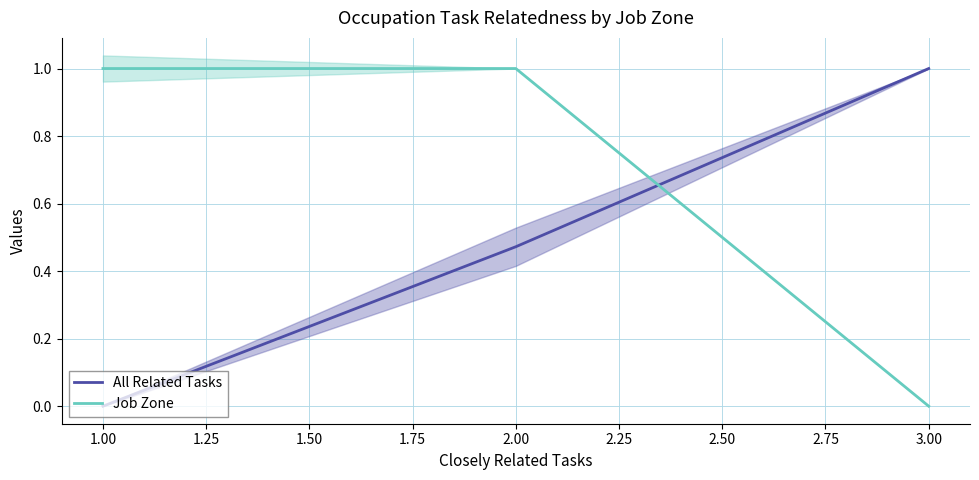

Is it true that Job Zone equals 0.0 at 3.00?

True